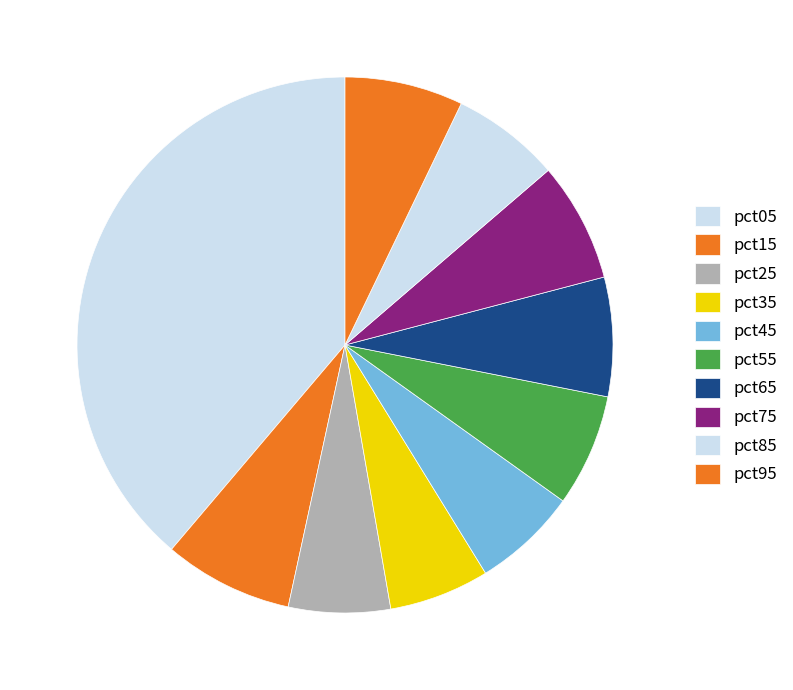

To the nearest percent, what is the difference between the largest and smallest slice percentages?

33%